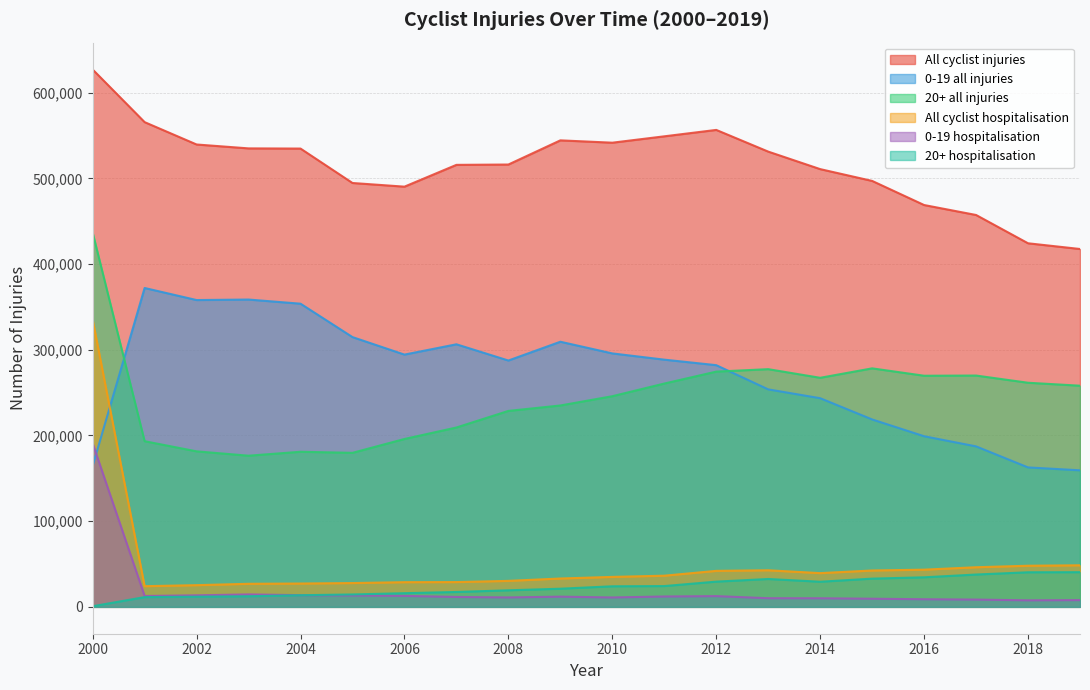

True or false: 0-19 hospitalisation has more than 0 interior local peaks.

True